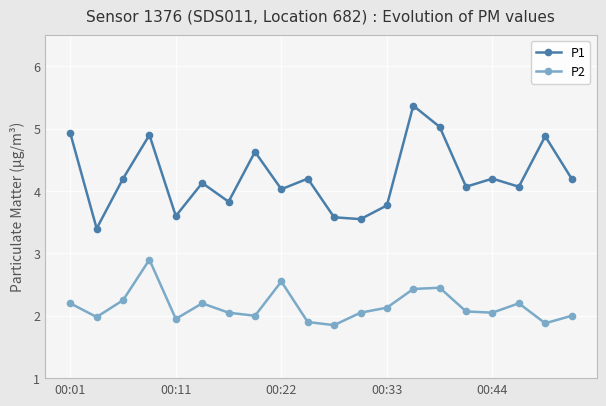

What is the maximum value shown in the chart?

5.4